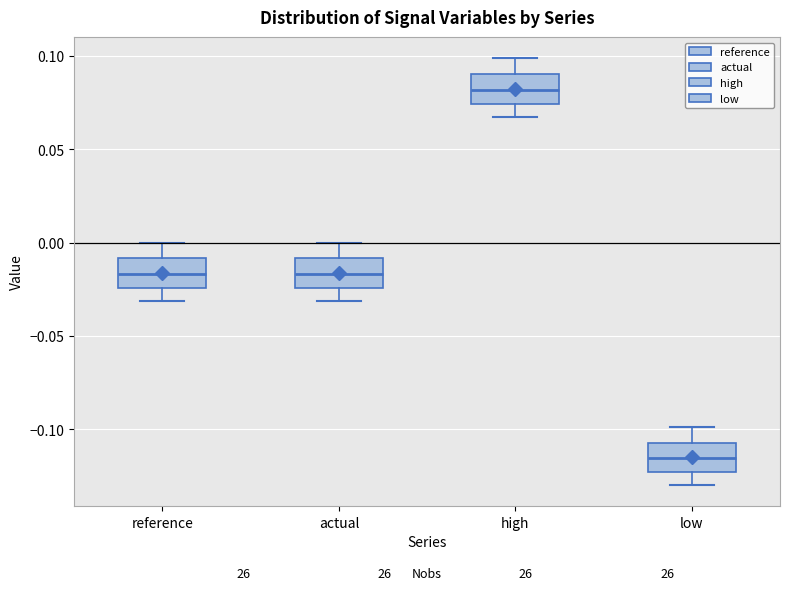

Which box's median line is the highest?

high